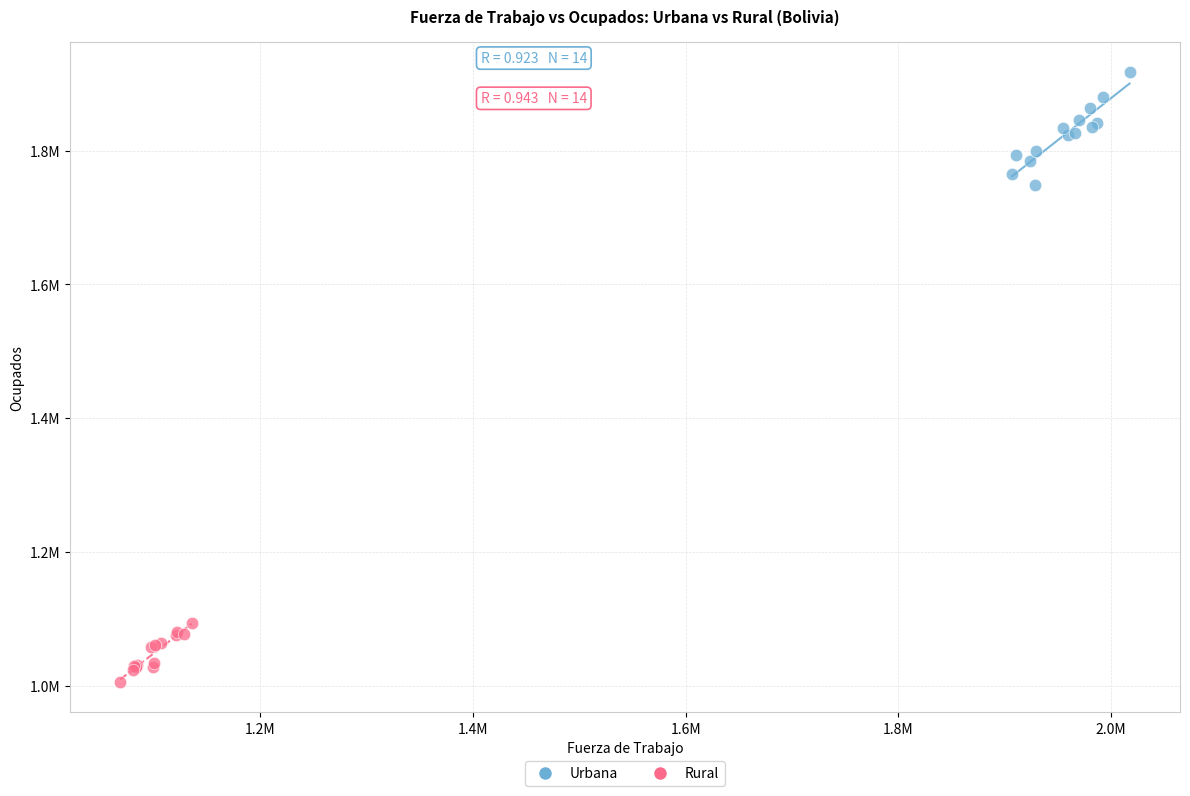

Which series contains the lowest Y value?

Rural